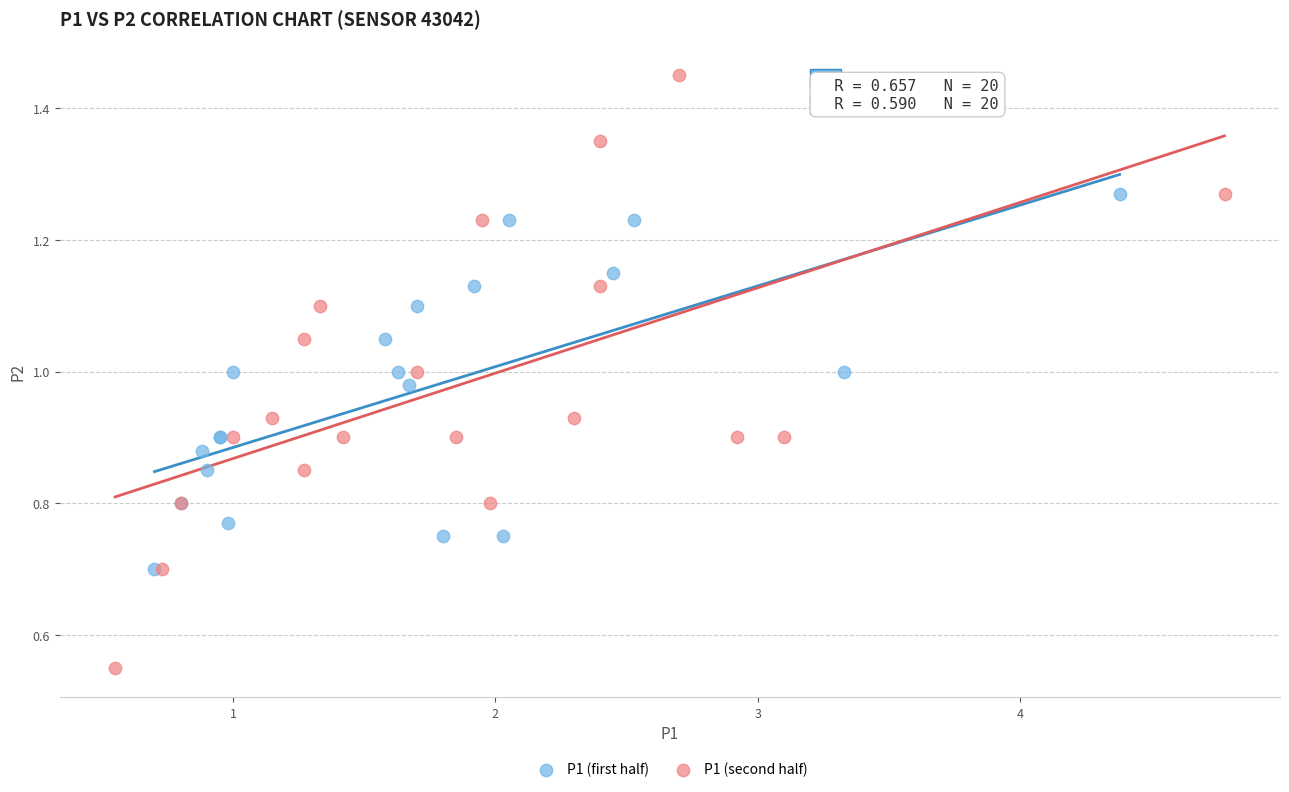

Which series reaches the maximum Y coordinate?

P1 (second half)